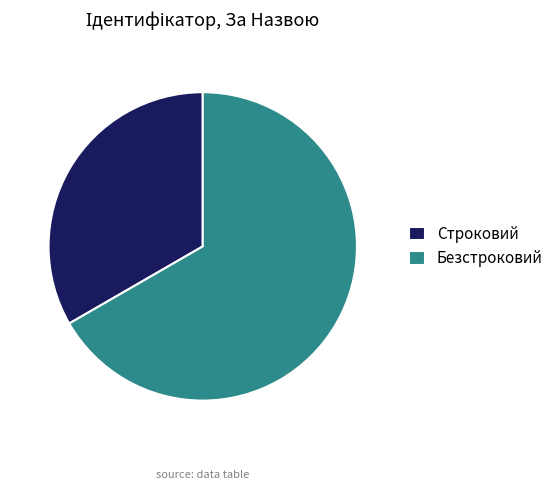

Which slice is the largest?

Безстроковий